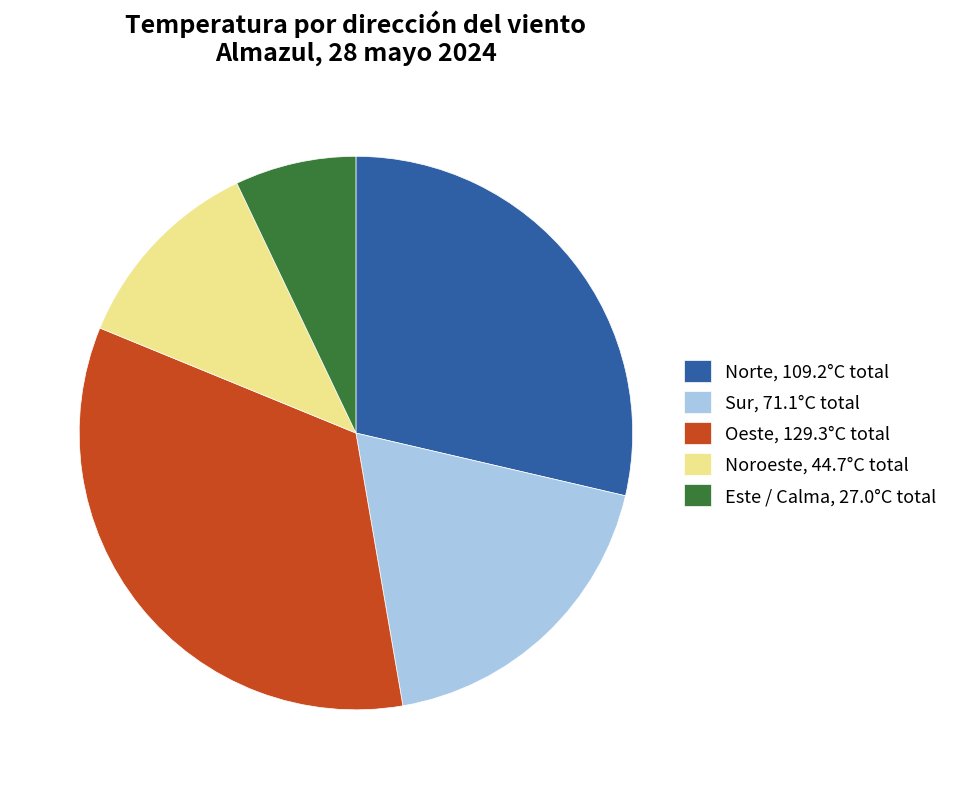

What is the smallest slice in the pie chart?

Este / Calma, 27.0°C total